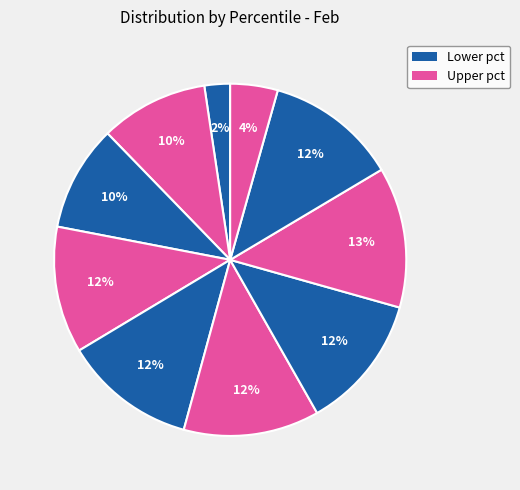

How many segments does this pie chart have?

10